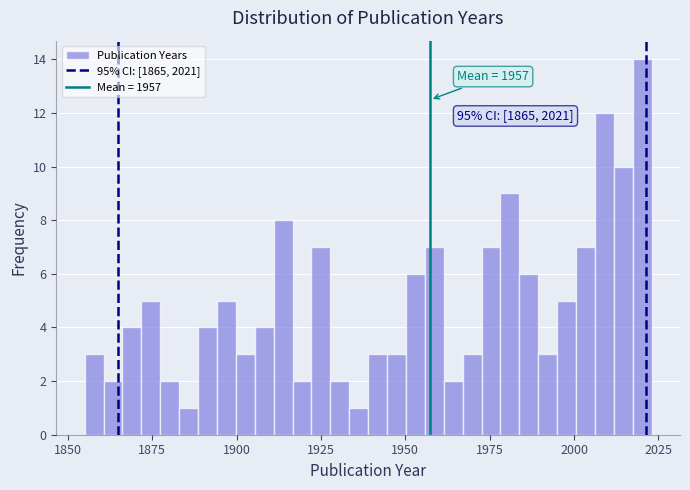

Read against the x-axis, roughly where is the centre of the tallest bar?

2020